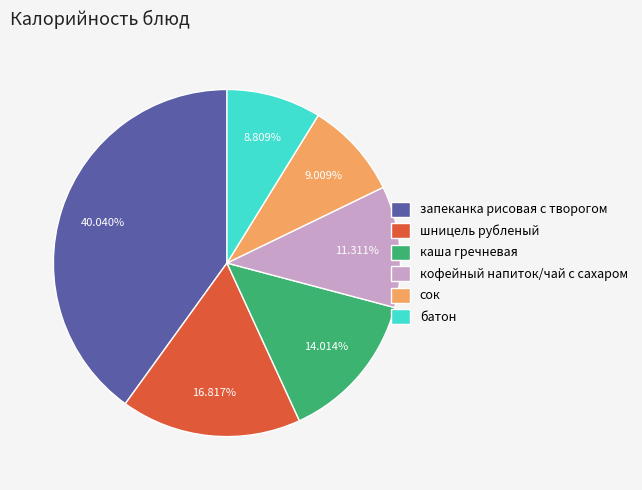

What is the ratio of the value at кофейный напиток/чай с сахаром to the value at батон?

1.3